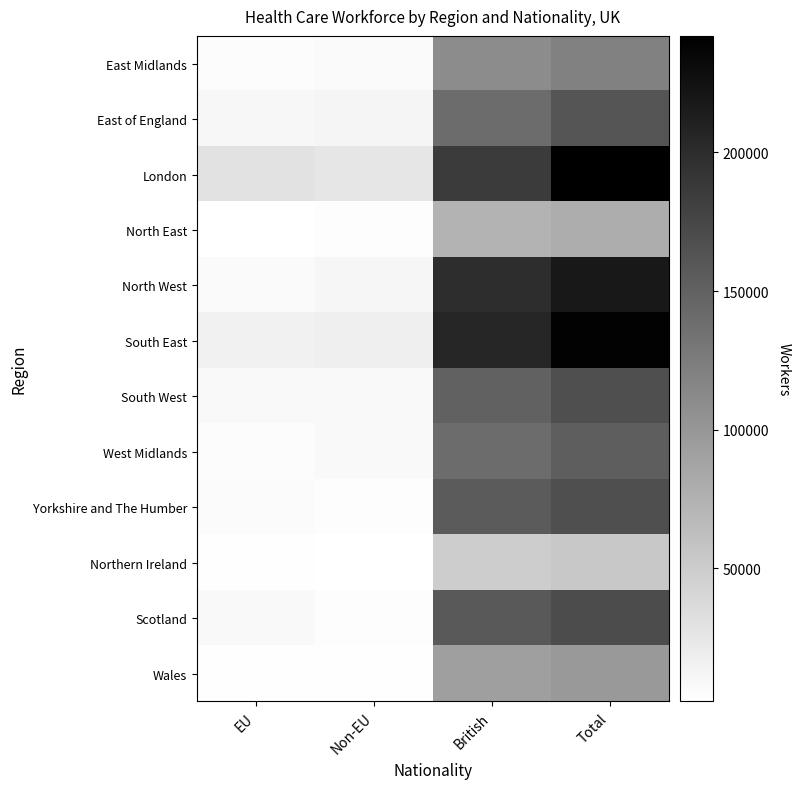

Reading right to left, transcribe all the data shown in this chart.

East Midlands: Total=121000	British=110000	Non-EU=7000	EU=5000
East of England: Total=162000	British=140000	Non-EU=12000	EU=10000
London: Total=242000	British=186000	Non-EU=26000	EU=30000
North East: Total=79000	British=74000	Non-EU=4000	EU=2000
North West: Total=218000	British=199000	Non-EU=11000	EU=7000
South East: Total=239000	British=206000	Non-EU=17000	EU=16000
South West: Total=167000	British=151000	Non-EU=8000	EU=8000
West Midlands: Total=153000	British=140000	Non-EU=8000	EU=5000
Yorkshire and The Humber: Total=167000	British=156000	Non-EU=4000	EU=6000
Northern Ireland: Total=54000	British=49000	Non-EU=2000	EU=3000
Scotland: Total=170000	British=158000	Non-EU=4000	EU=8000
Wales: Total=98000	British=92000	Non-EU=3000	EU=3000